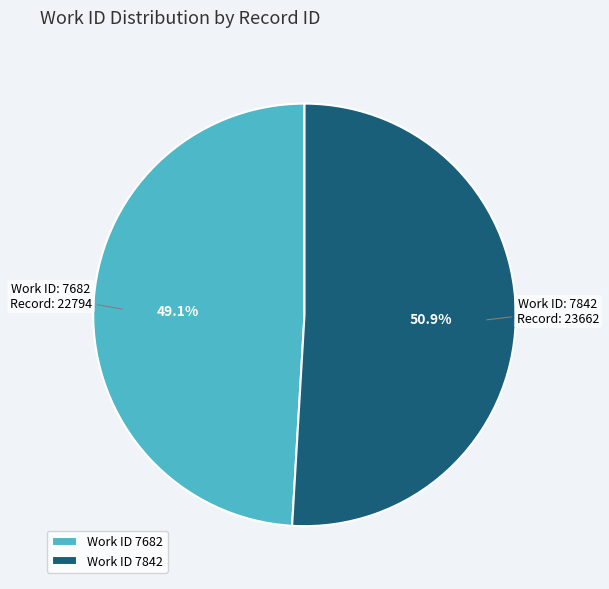

To the nearest percent, what is the difference between the largest and smallest slice percentages?

2%